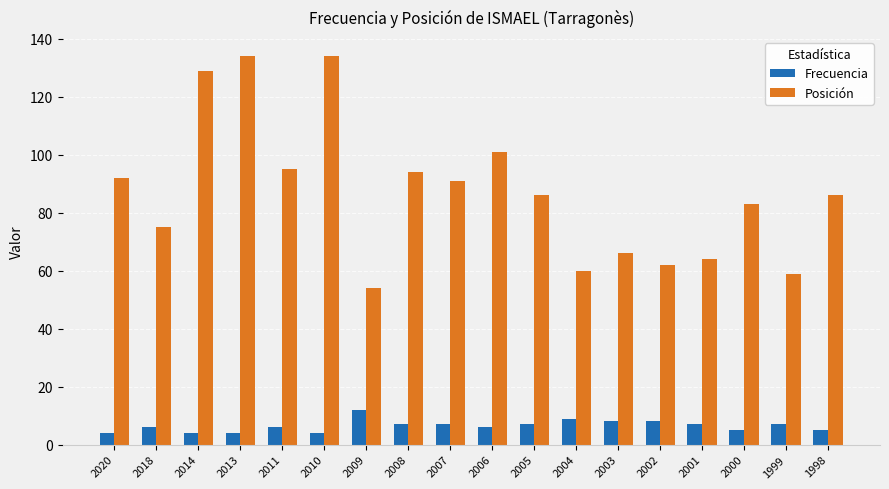

Which series has the largest total across all categories?

Posición